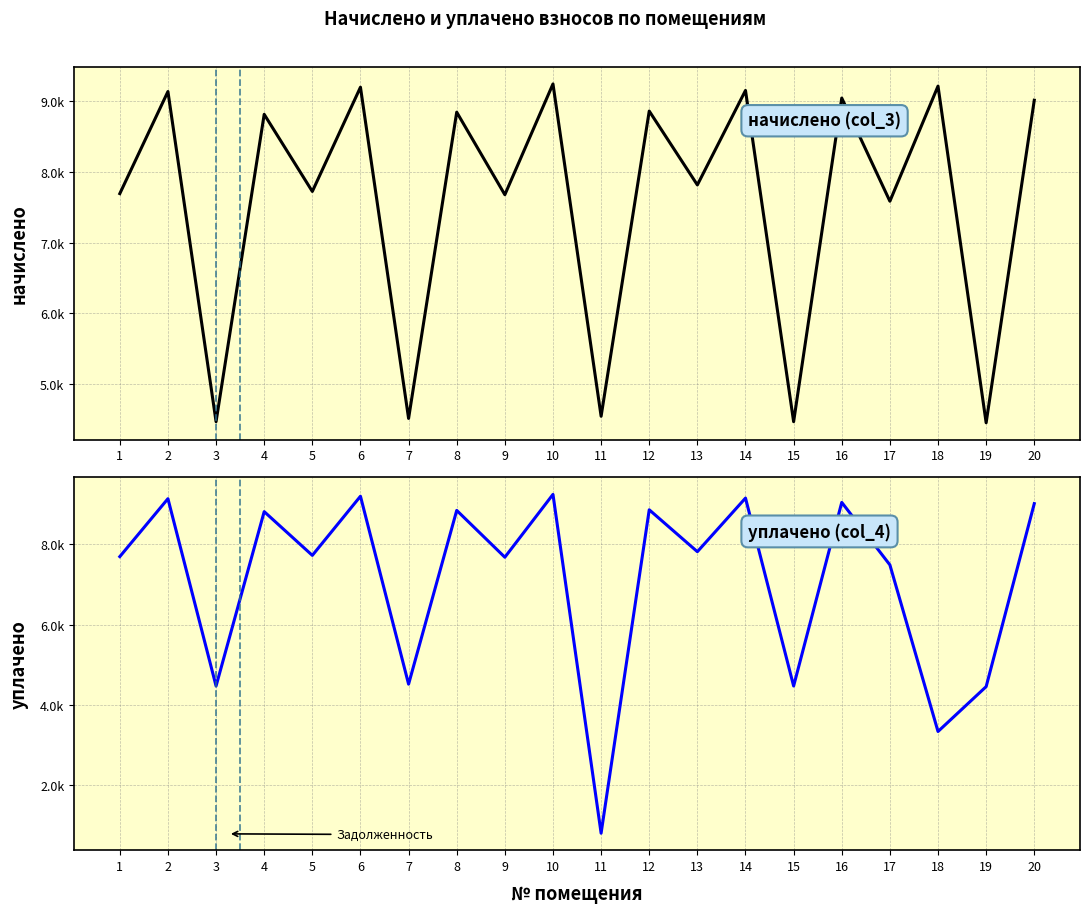

In уплачено (col_4), how many points are lower than both neighbors (excluding endpoints)?

8